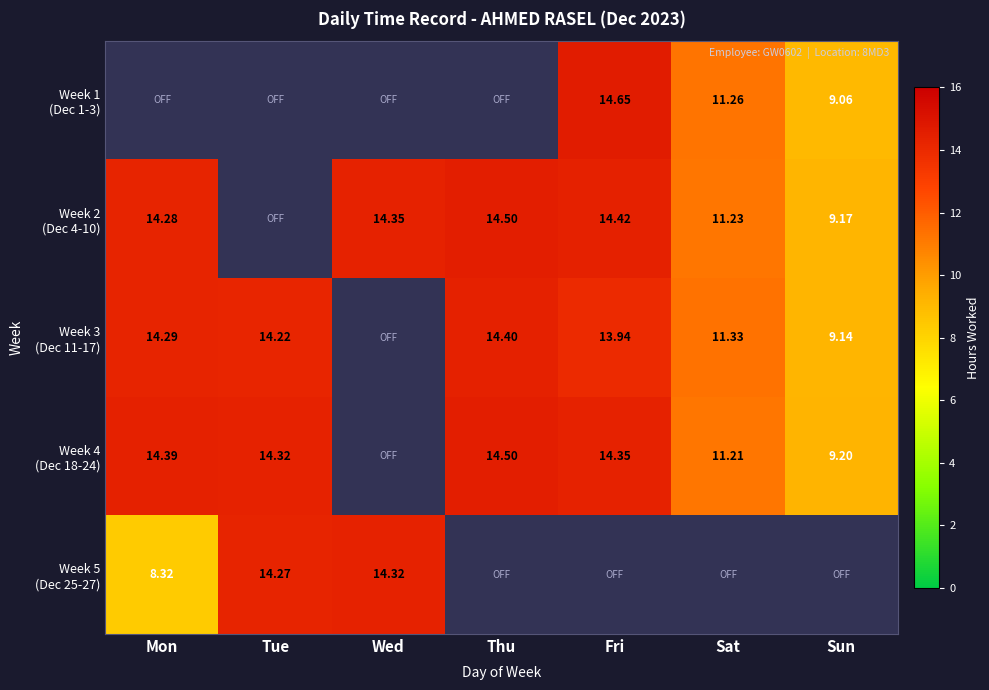

Which category has the lowest value in the Week 2 (Dec 4-10) series?

Sun